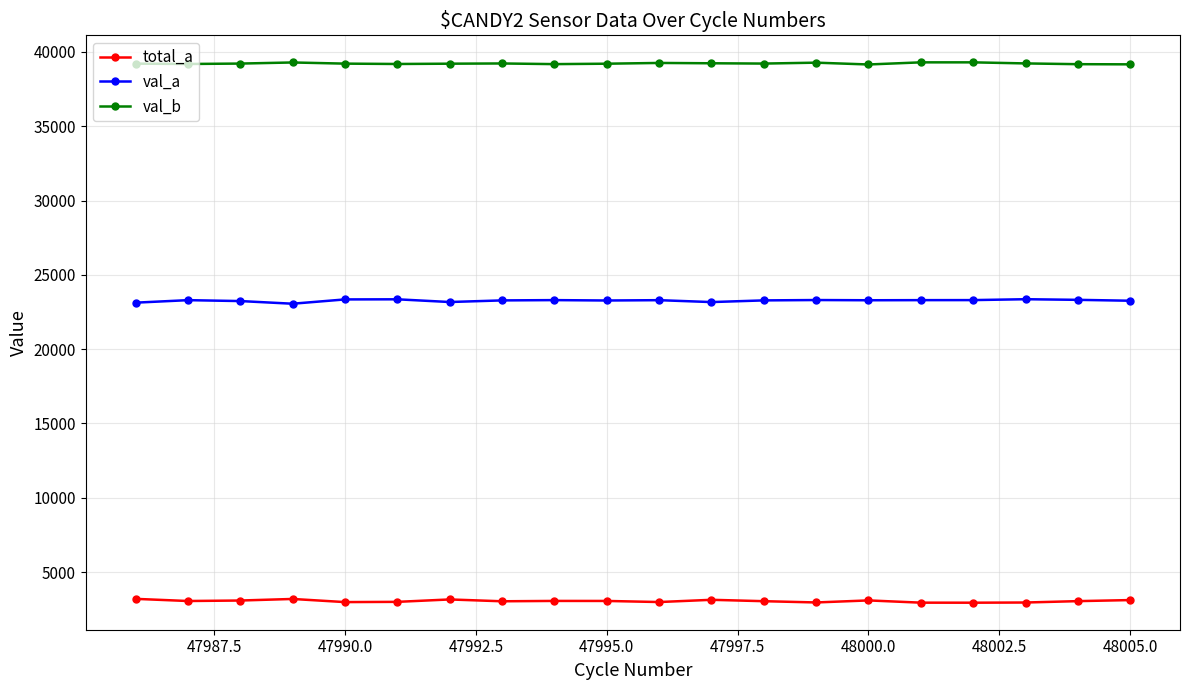

What are all the series names shown in the legend?

total_a, val_a, val_b